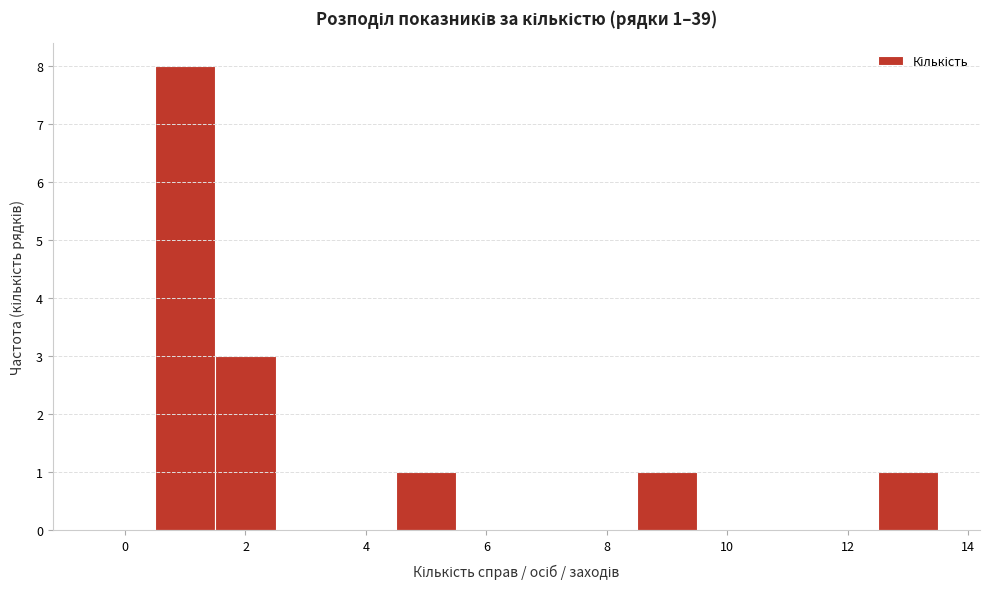

Over which range of the x-axis is the bar tallest?

0.5 to 1.5